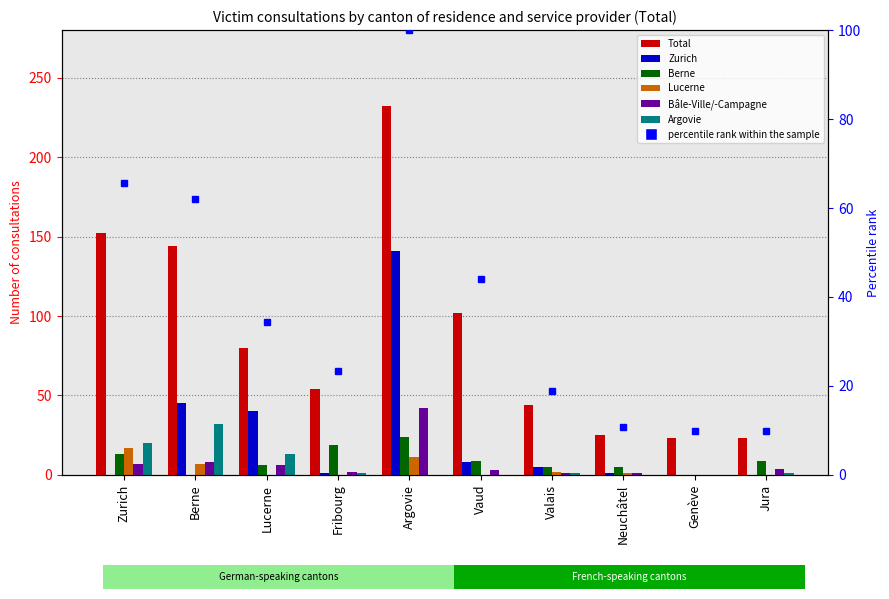

At how many categories does at least one series exceed 63?

5